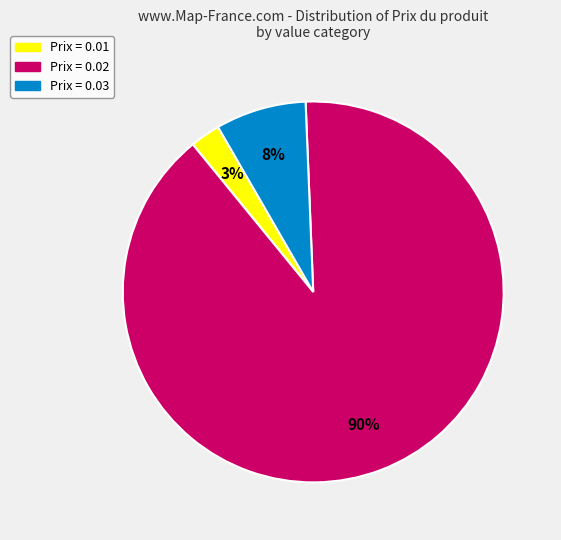

To the nearest percent, what is the average slice percentage?

33%